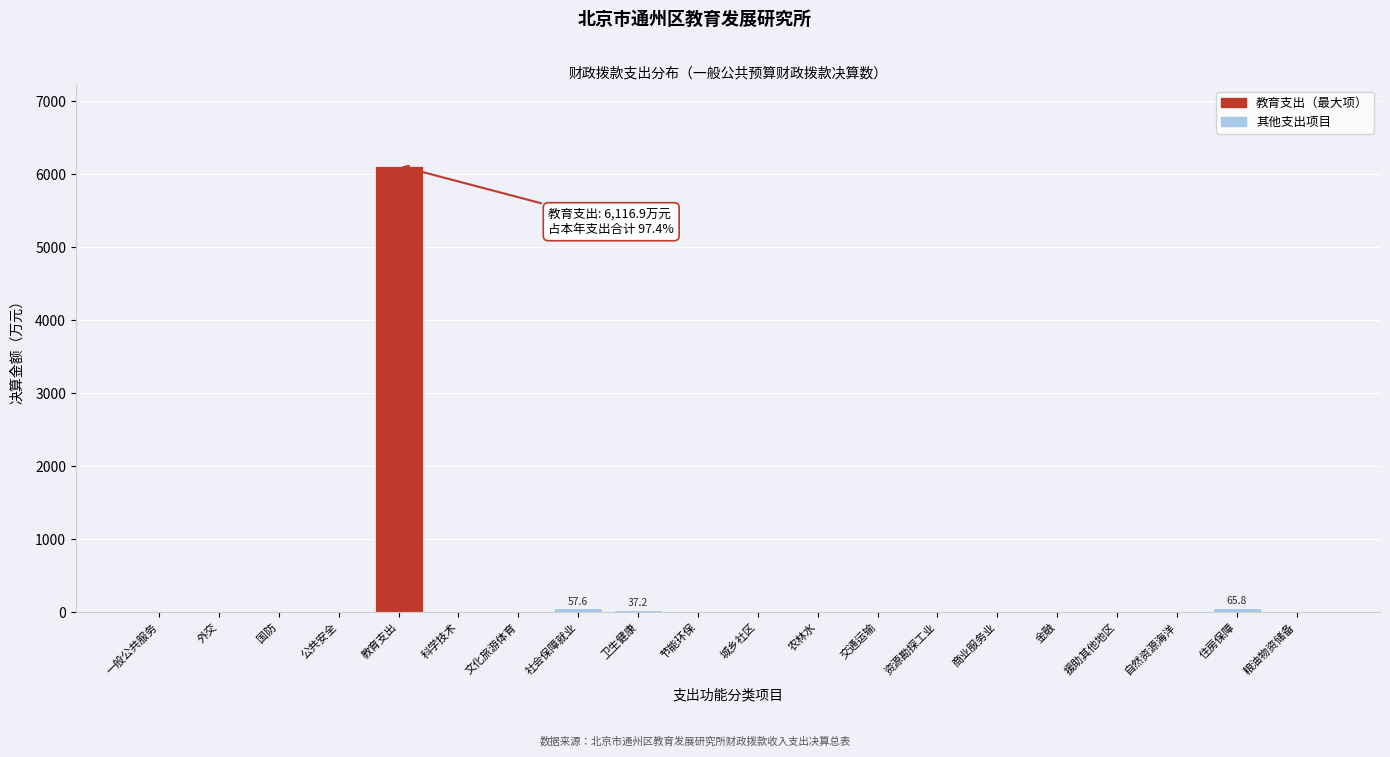

True or false: the data shows 0.0 at 国防.

True